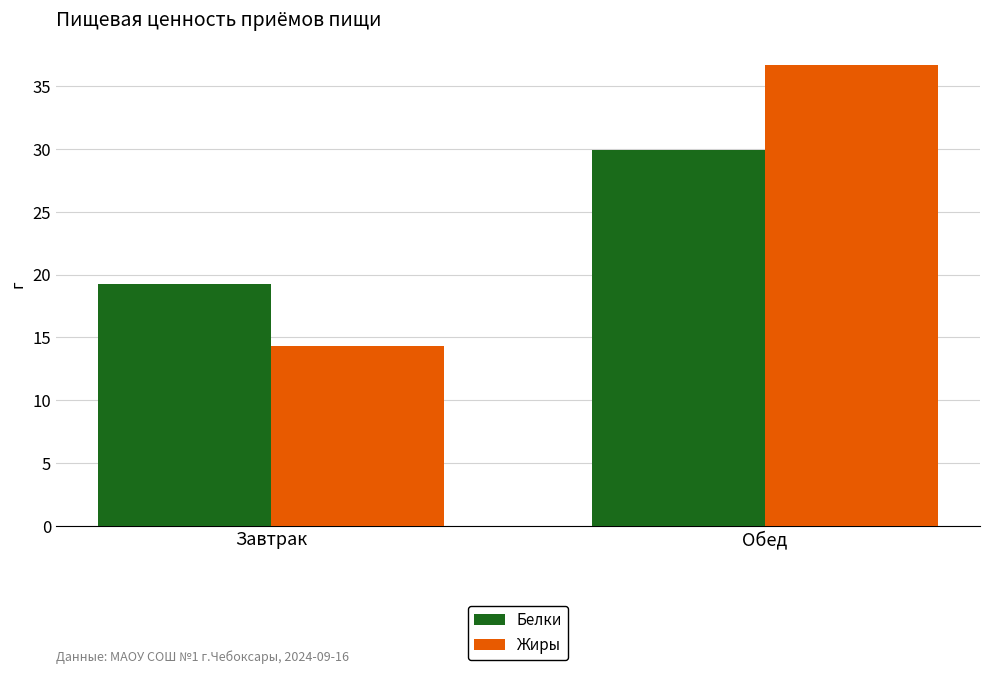

Is the value of Жиры at Завтрак greater than the value of Белки at Завтрак?

No